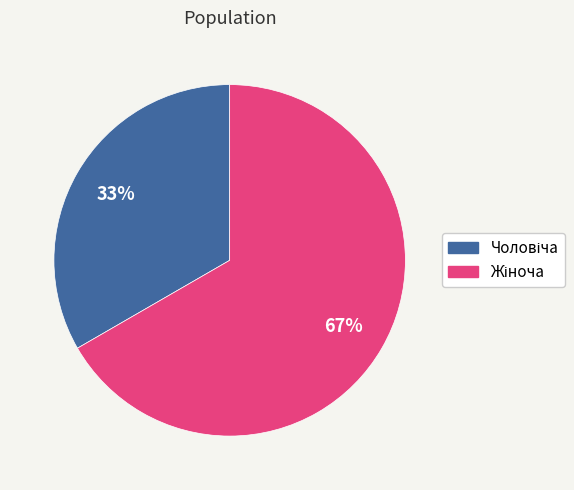

How many slices are in this pie chart?

2